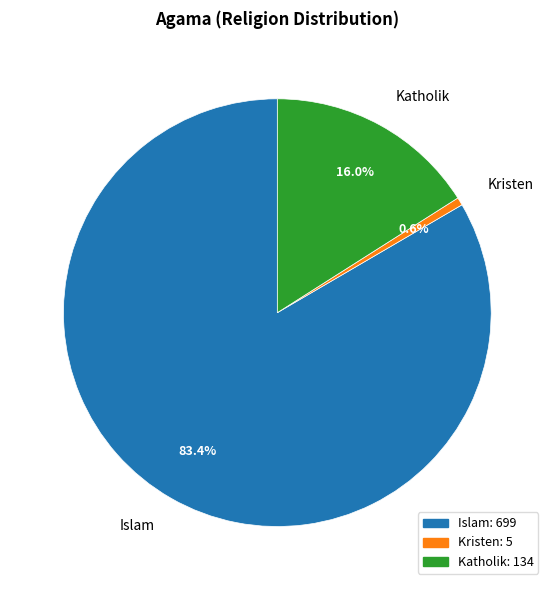

Between Islam and Kristen, which is larger?

Islam